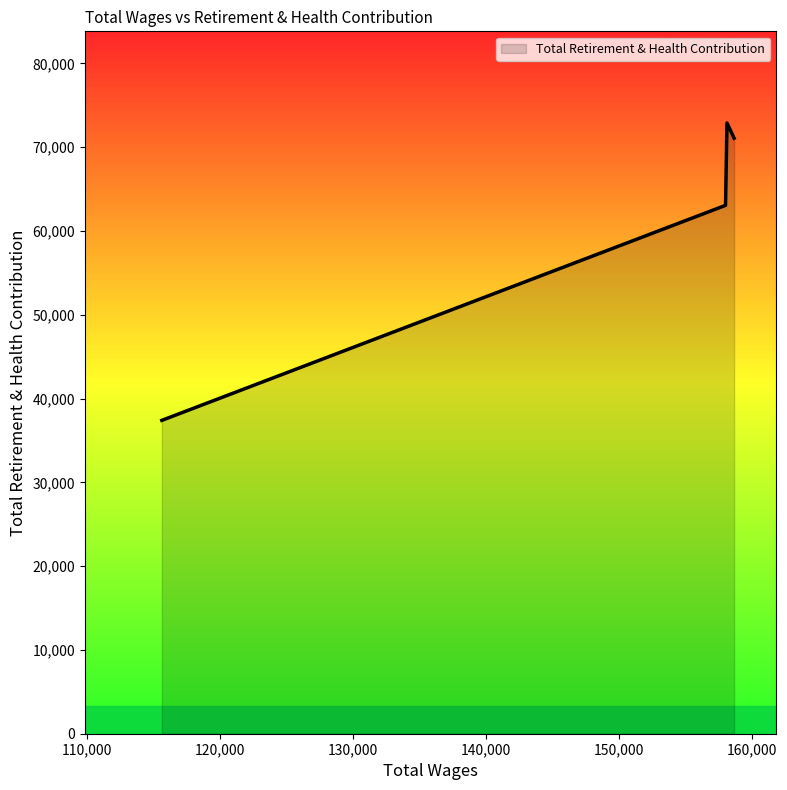

True or false: the data has more than 2 interior local peaks.

False